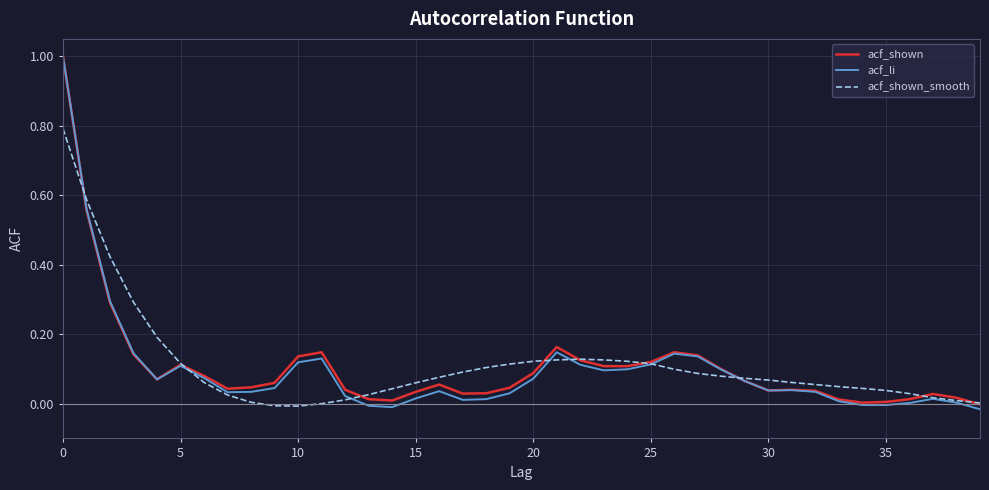

Which series has the widest spread of values?

acf_li